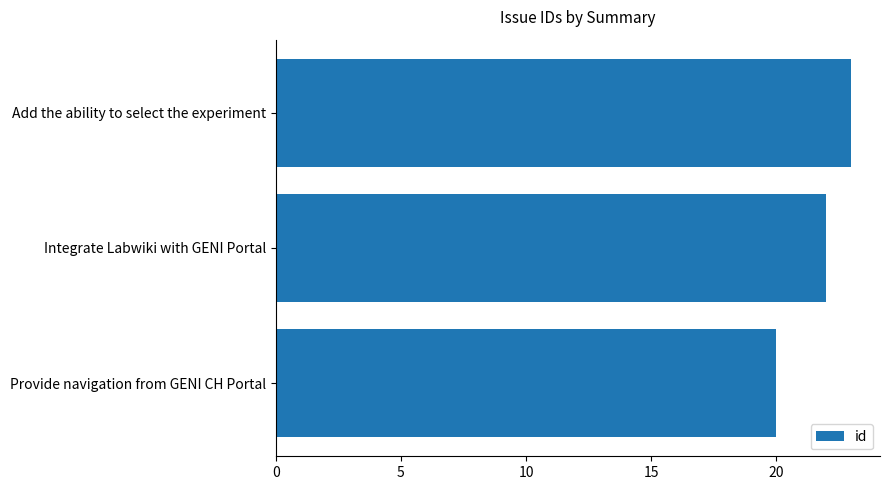

What is the change in value from Integrate Labwiki with GENI Portal to Add the ability to select the experiment?

+1